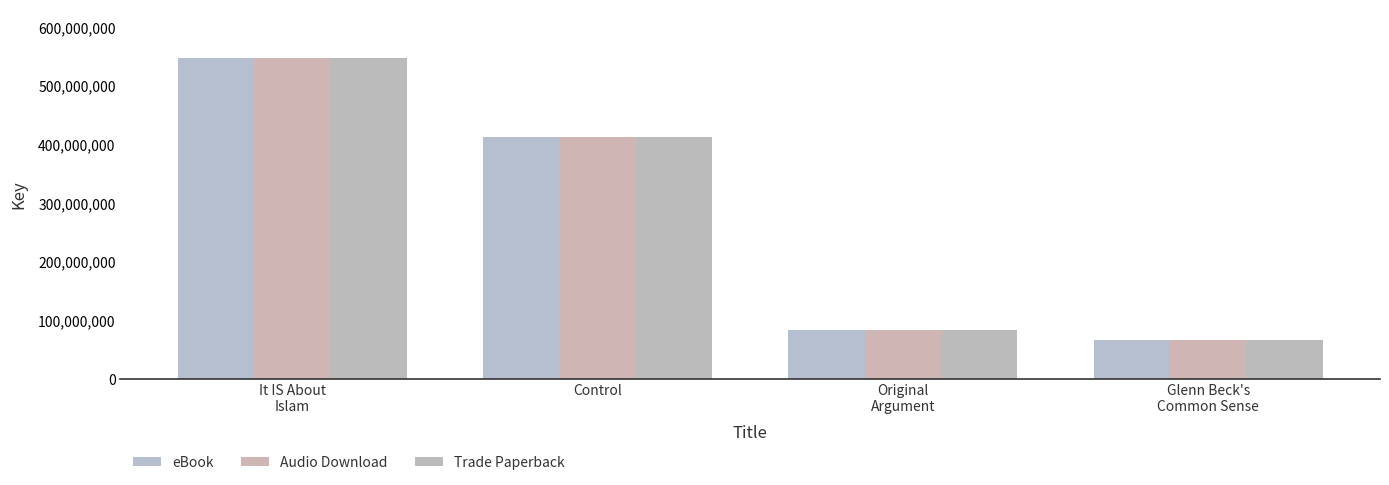

What is the sum of the Audio Download values at Glenn Beck's
Common Sense and It IS About
Islam?

613731325